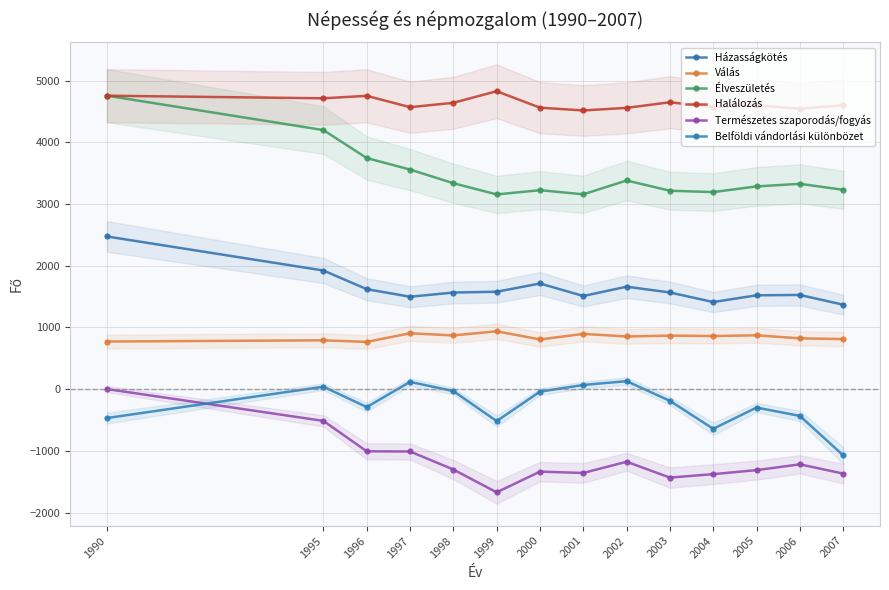

True or false: Házasságkötés has more than 0 interior local peaks.

True